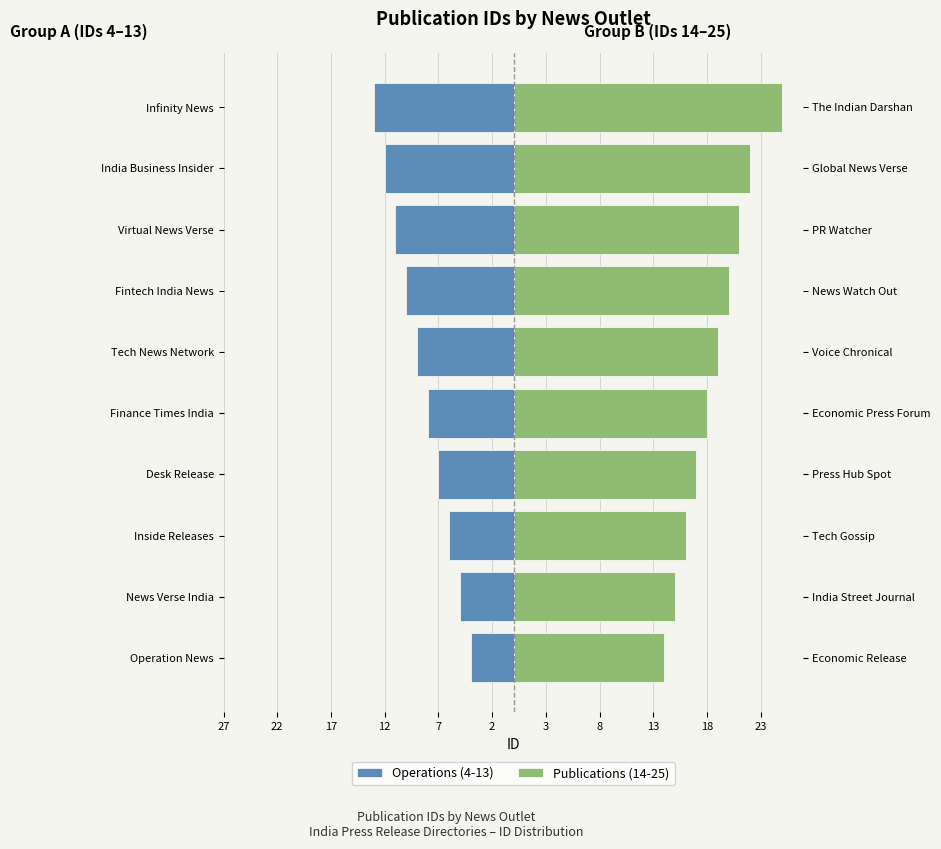

How many categories are shown in the chart?

10